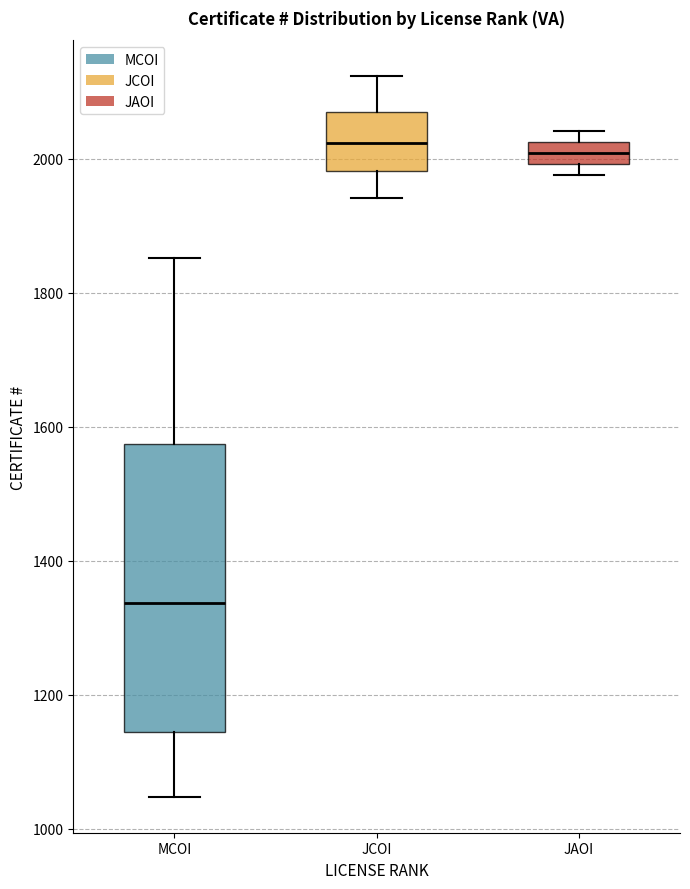

Comparing the boxes themselves (not the whiskers), which one is the tallest?

MCOI